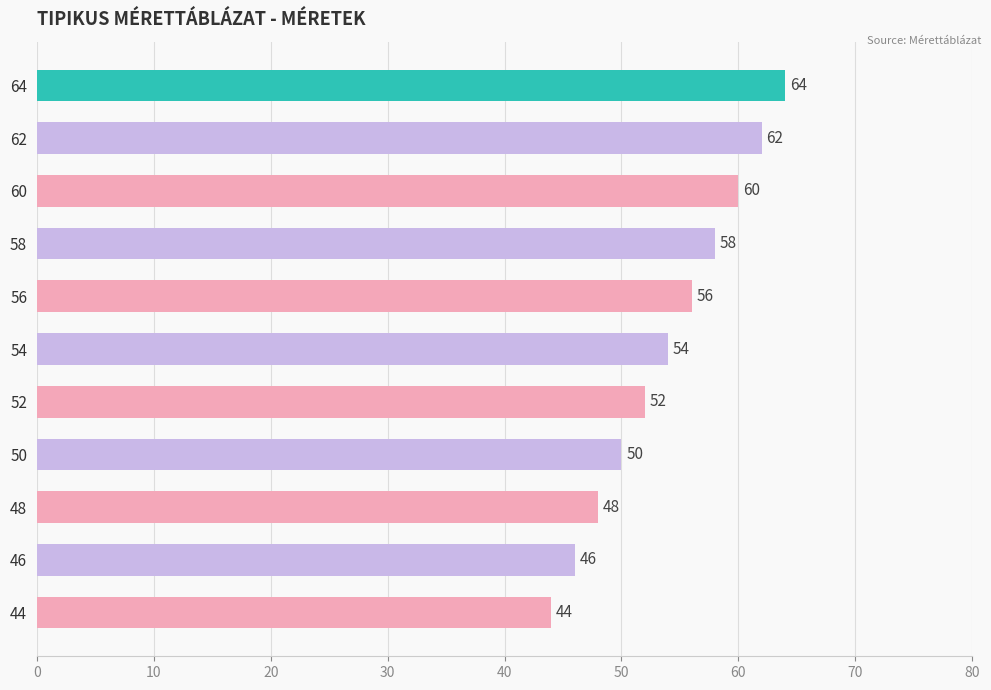

What is the average value?

54